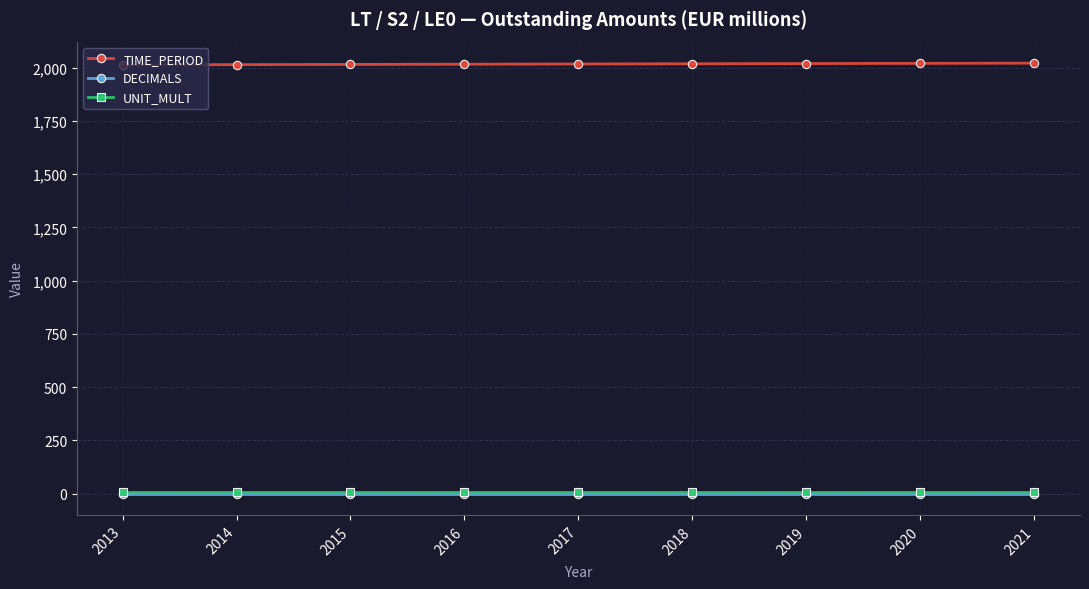

The TIME_PERIOD series shows 2016 at 2016. True or false?

True